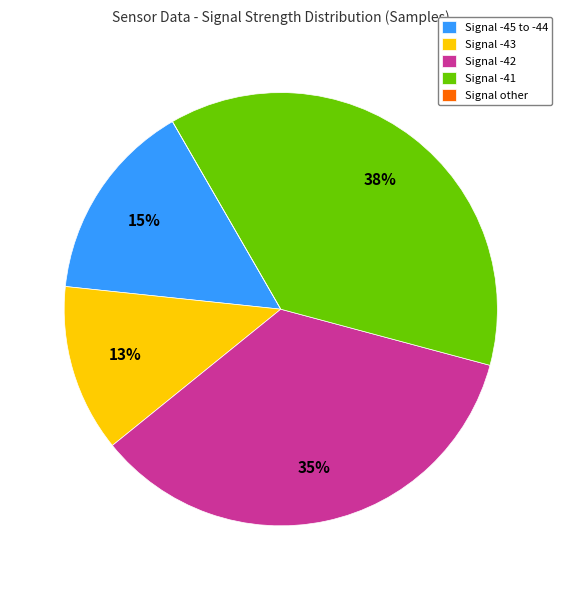

To the nearest percent, what percentage of the pie is Signal -41?

38%